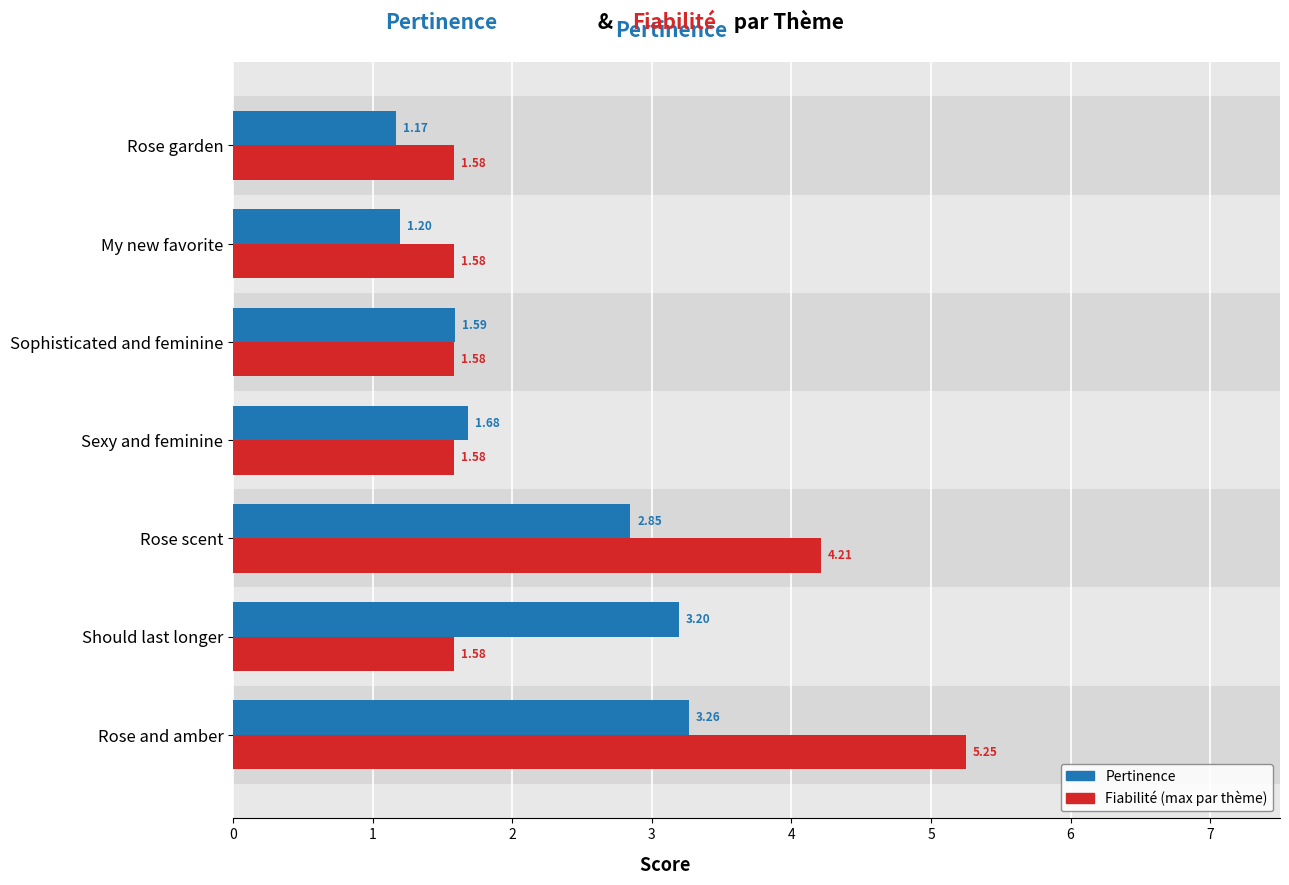

Are the bars grouped side by side (vs. stacked)?

Yes